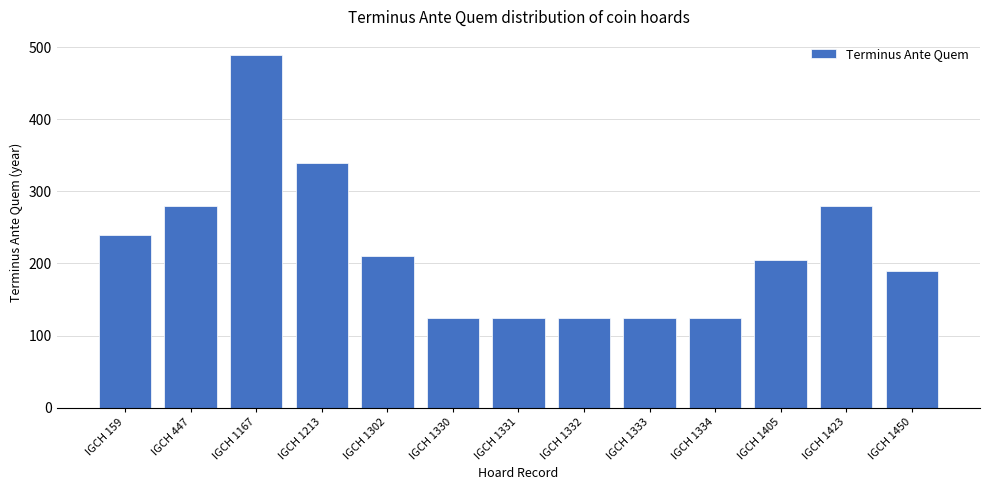

What is the ratio of the value at IGCH 1423 to the value at IGCH 1333?

2.2